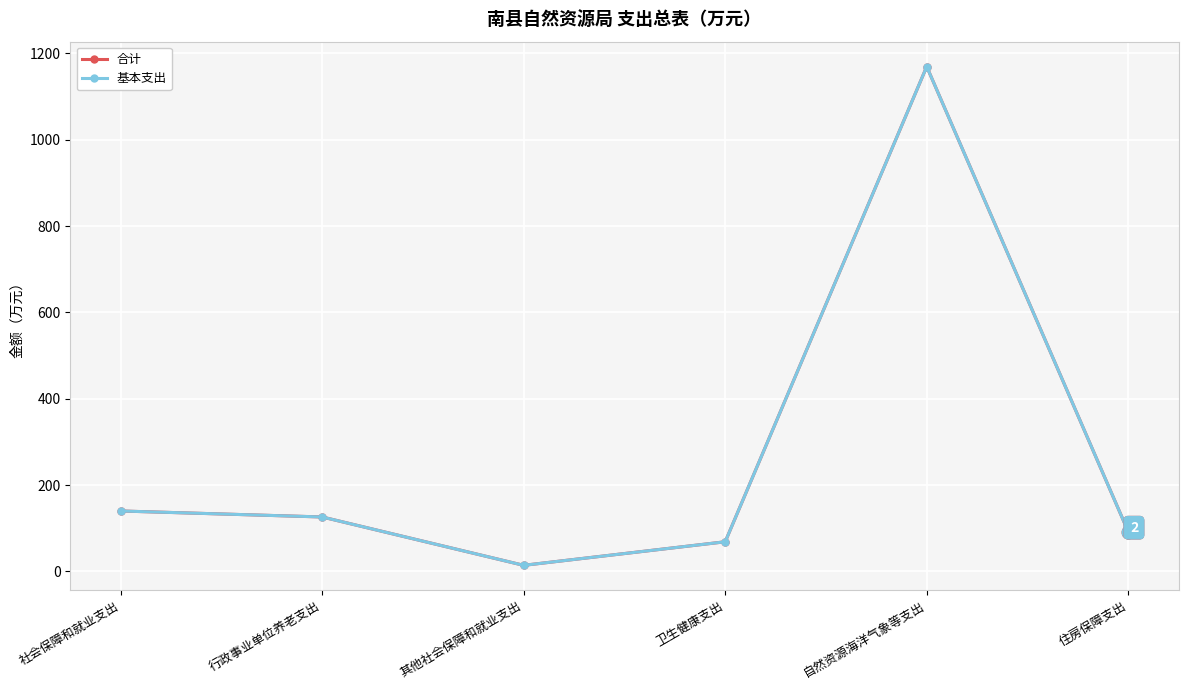

What is the sum of the 基本支出 values at 住房保障支出 and 行政事业单位养老支出?

217.8